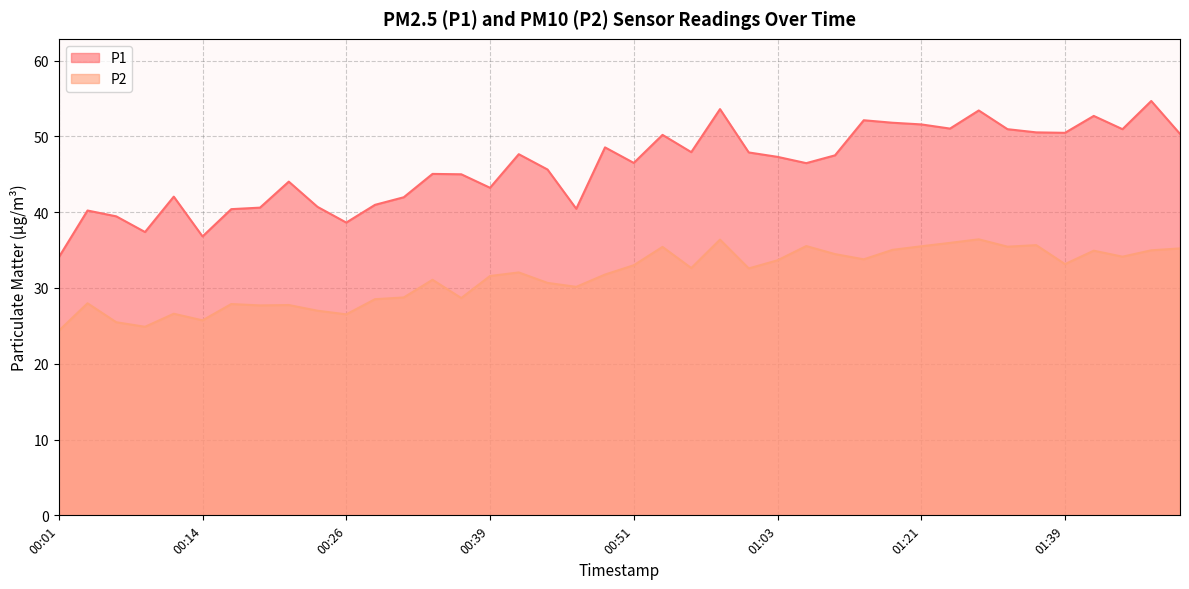

What is the value of the P2 point at the 33rd from the left?

36.4